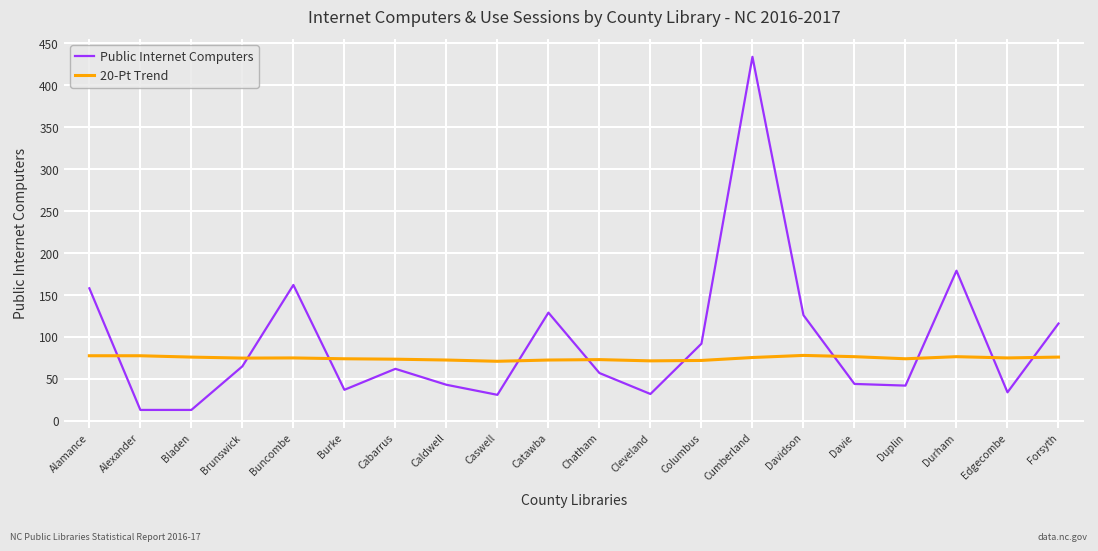

List the series in order of their overall mean, lowest first.

20-Pt Trend, Public Internet Computers